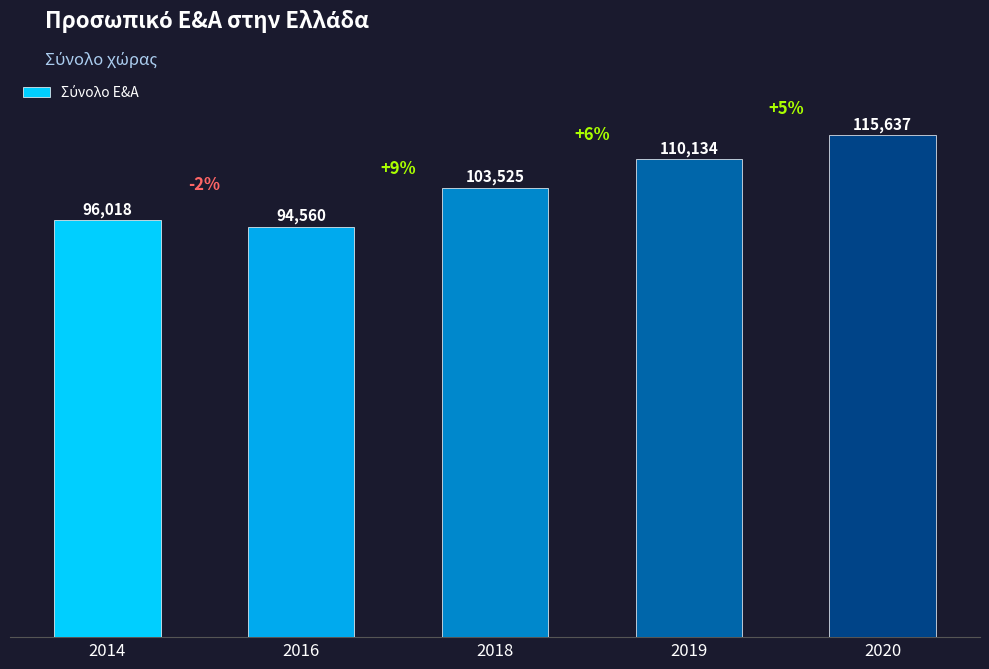

What is the difference between the second highest and minimum values?

15574